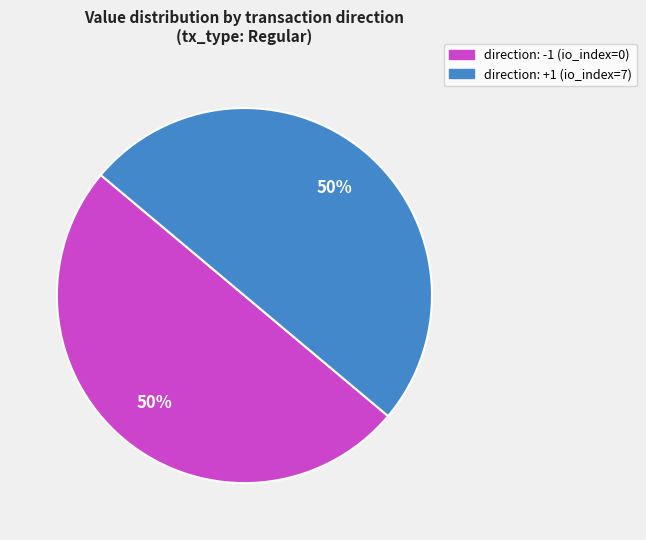

Is the sum of direction: +1 (io_index=7) and direction: -1 (io_index=0) greater than half?

Yes